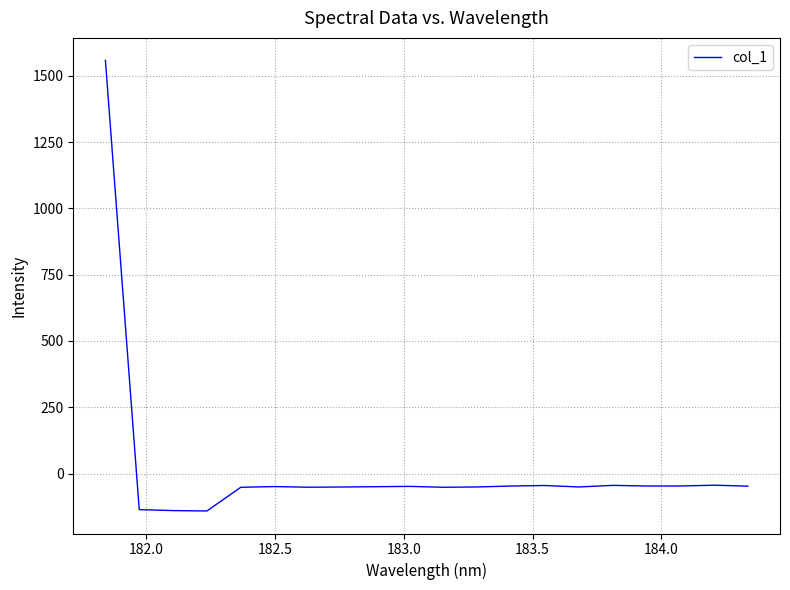

What is the greatest value displayed?

1558.4